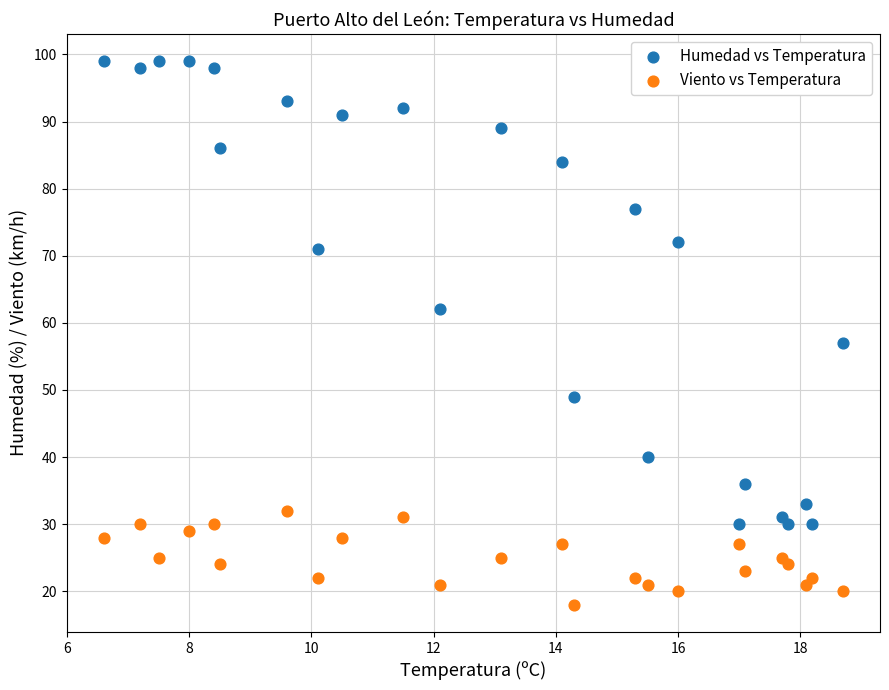

Across all data points, what is the range of Y values (max minus min)?

81